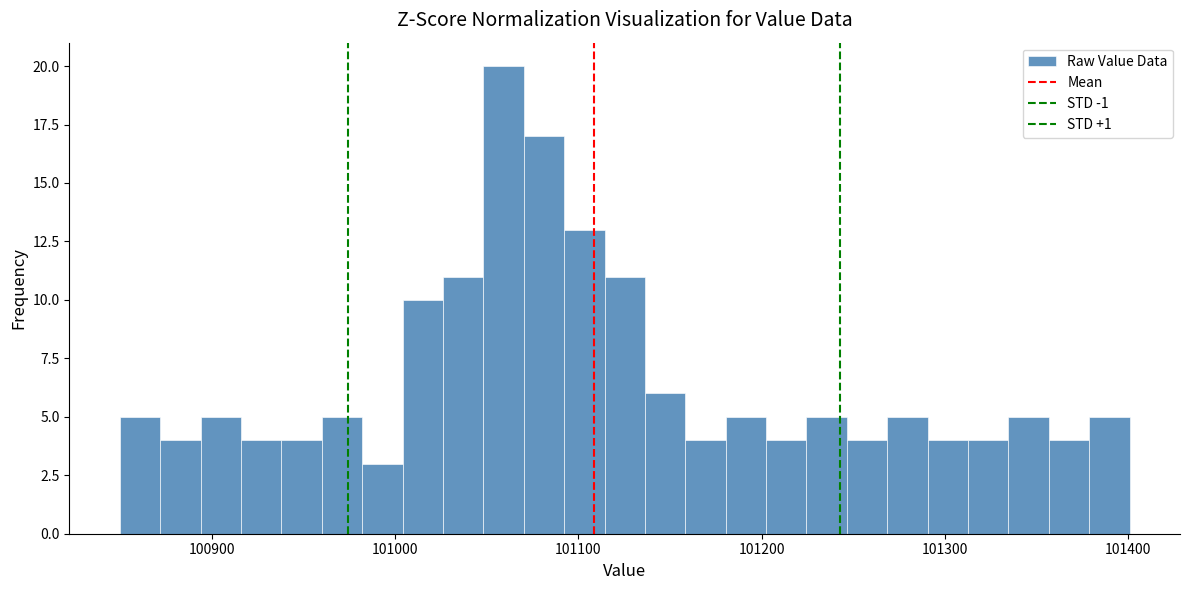

Read against the x-axis, roughly where is the centre of the tallest bar?

101060